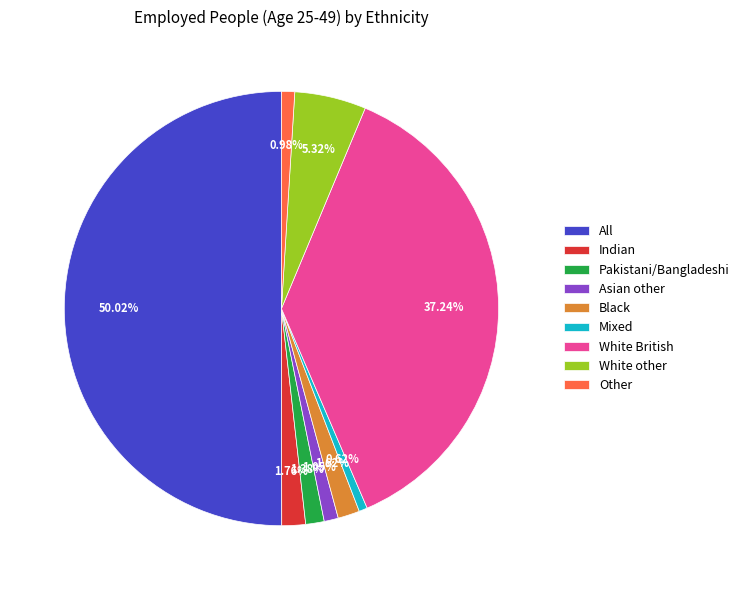

Is it true that White other is 5% of the pie?

True